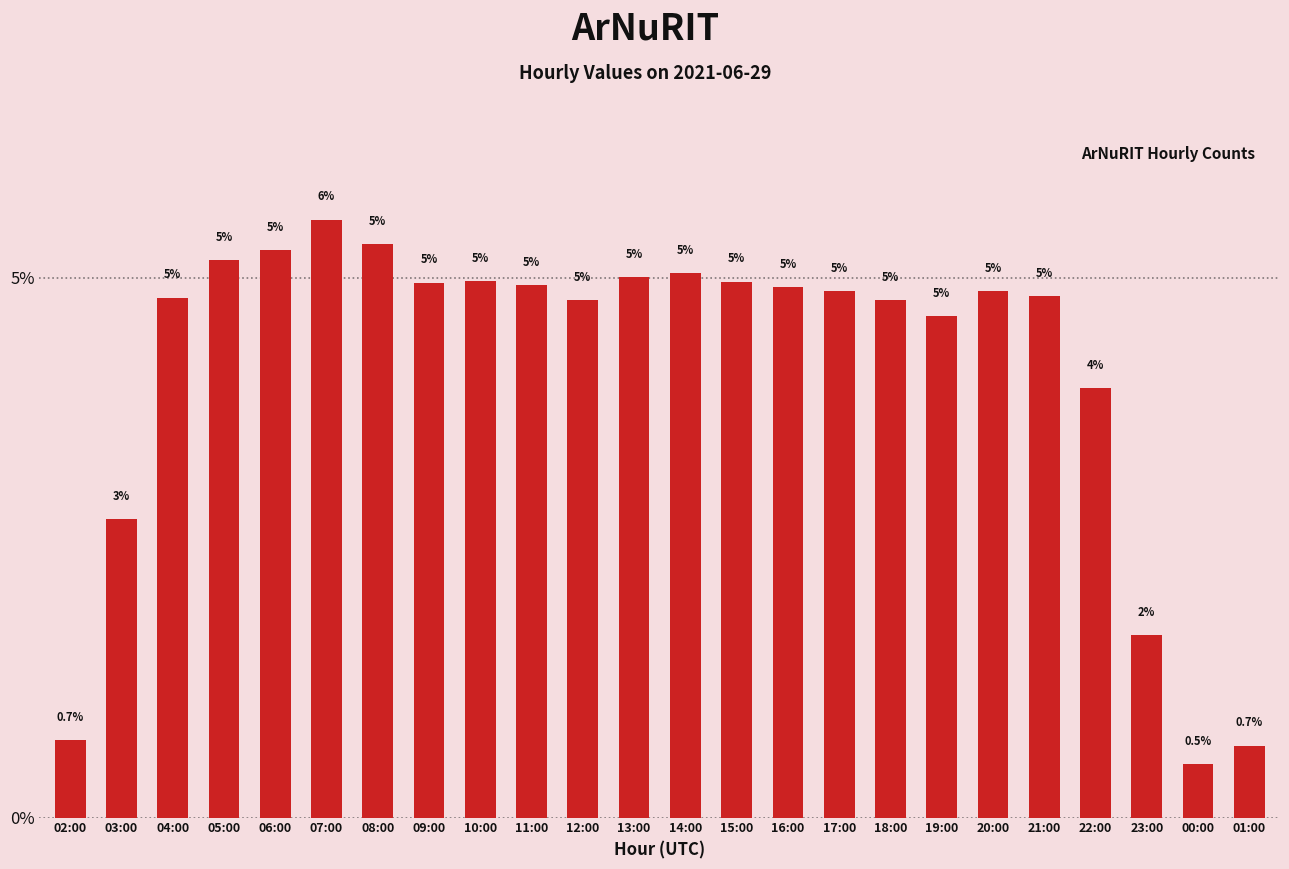

What is the label of the 10th bar from the left?

11:00